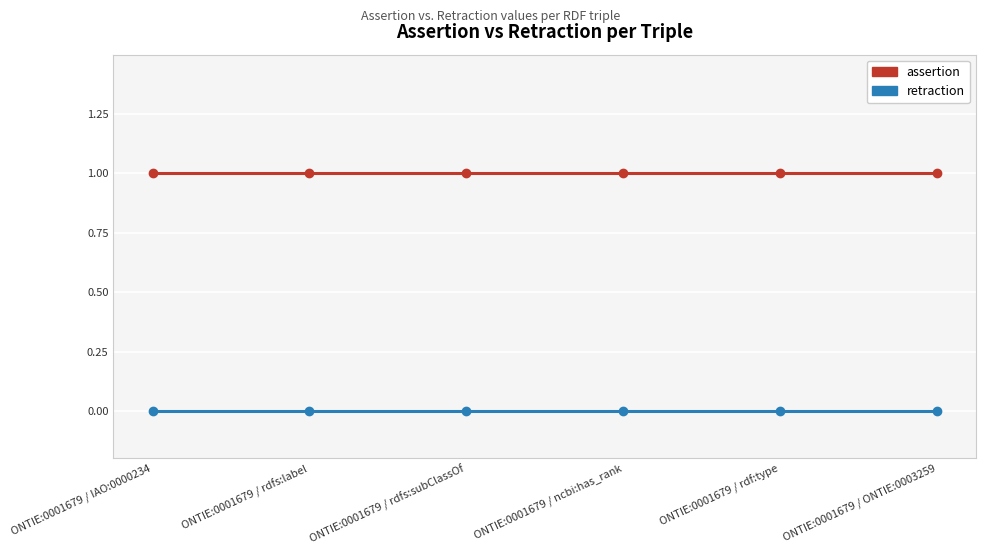

Rank the series by their average value, from highest to lowest.

assertion, retraction